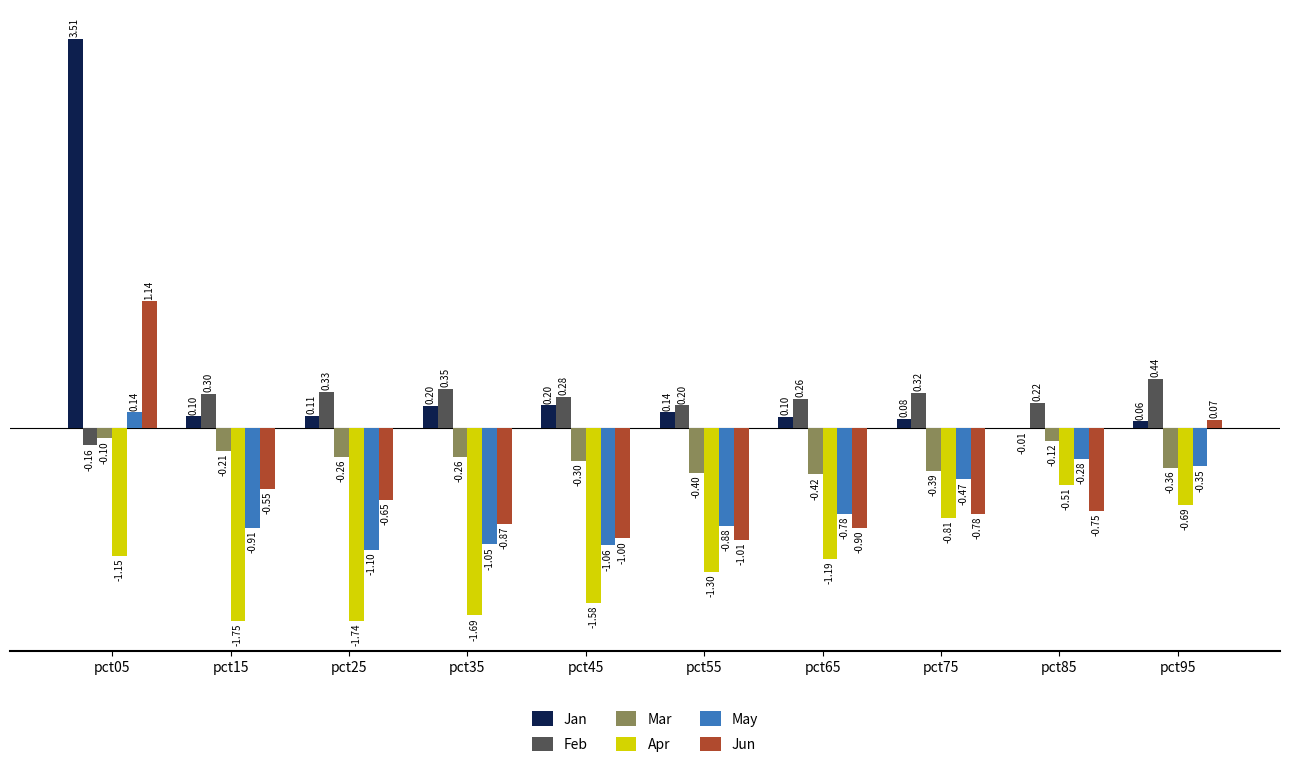

Which series has the largest total across all categories?

Jan